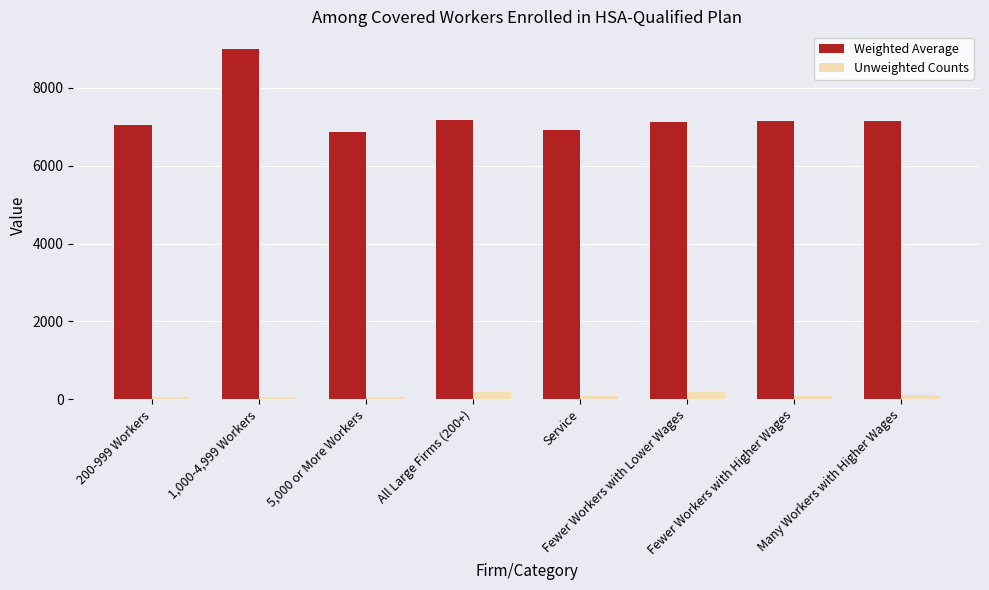

Which category has the highest value across all series?

1,000-4,999 Workers